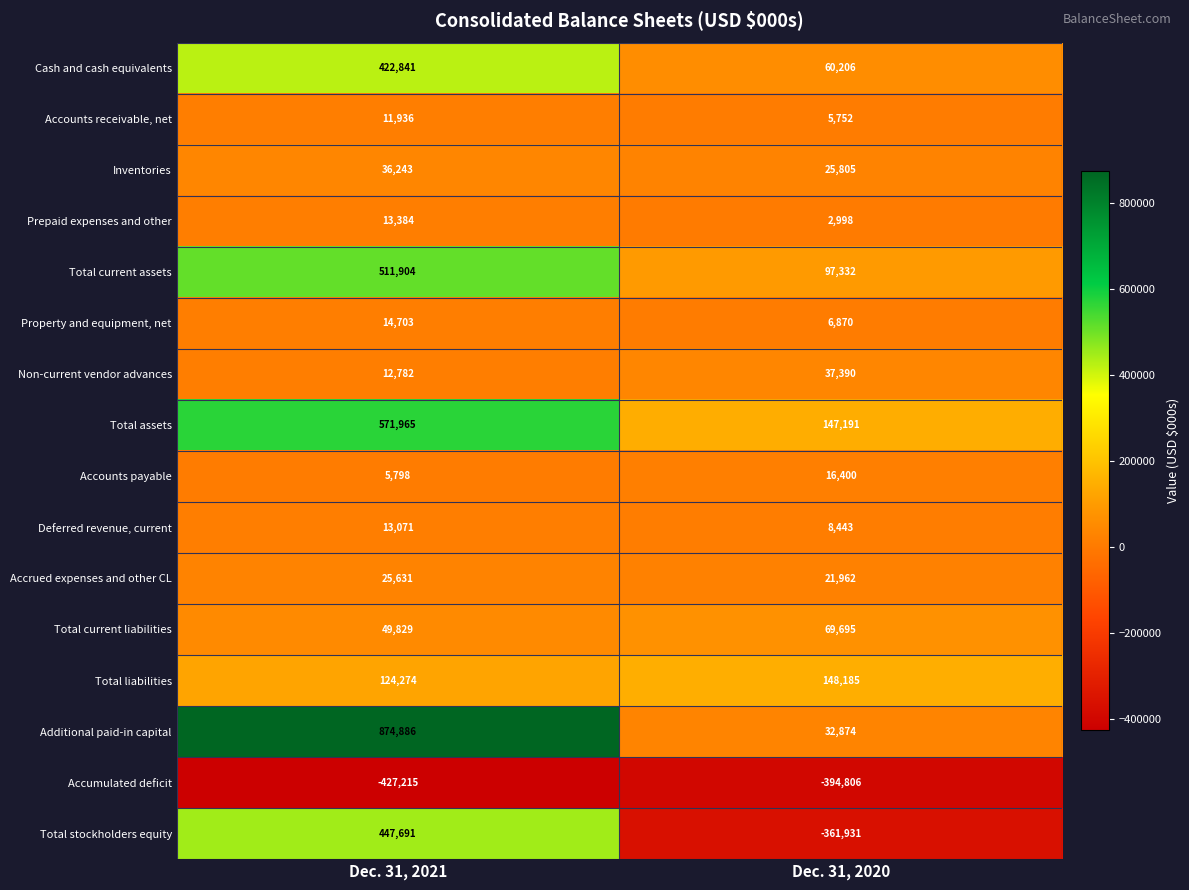

Which series has the largest range (max minus min)?

Additional paid-in capital